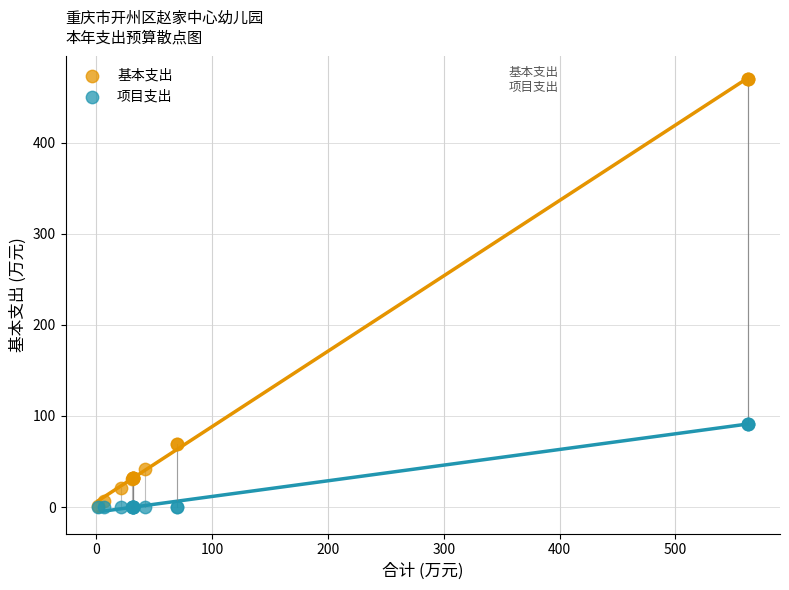

What are all the series names shown in the legend?

基本支出, 项目支出